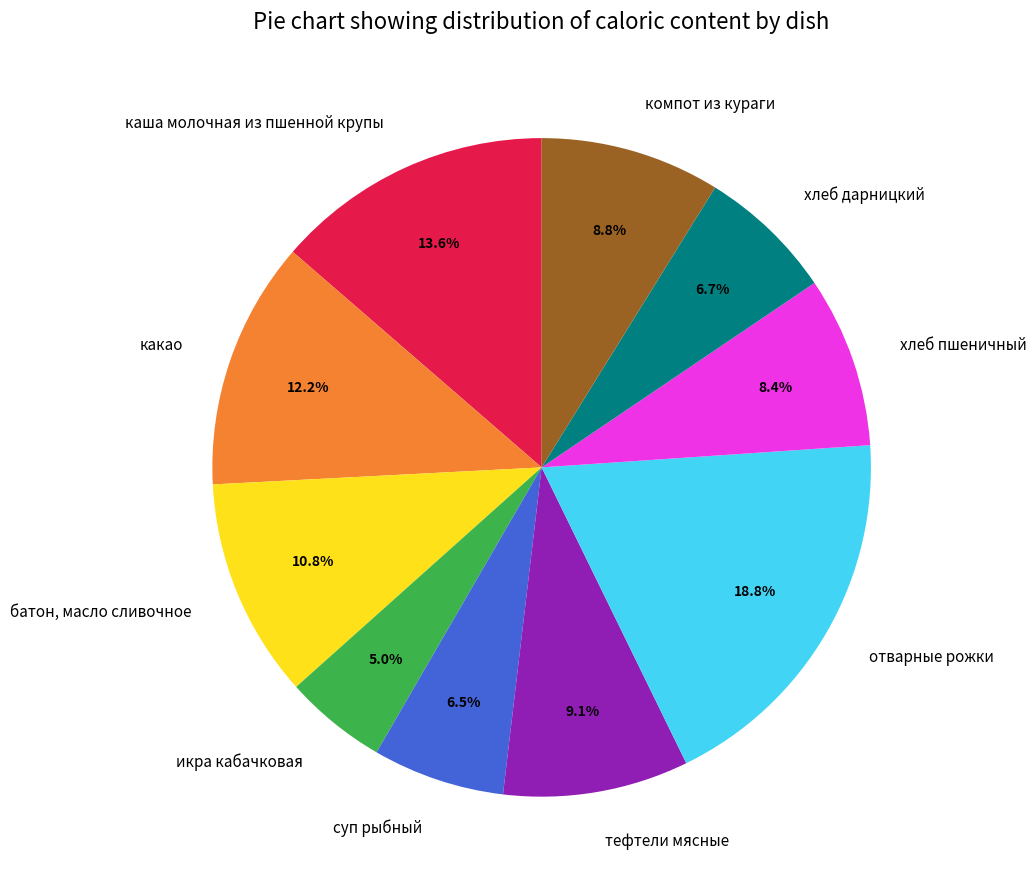

How many segments does this pie chart have?

10